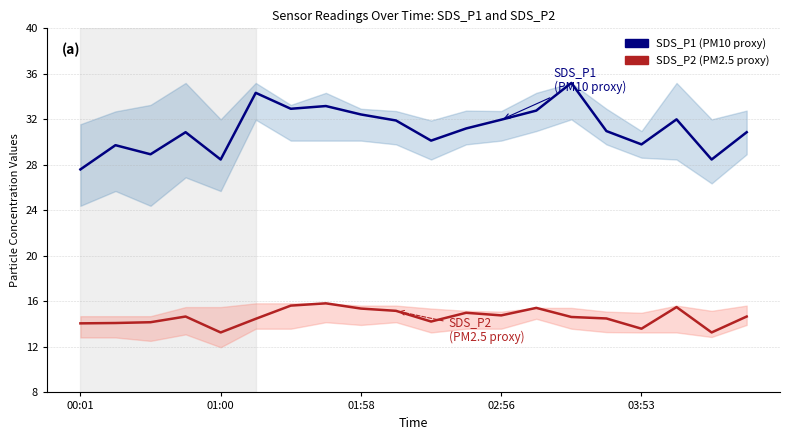

What is the difference between the maximum and minimum values in the SDS_P1 series?

7.6